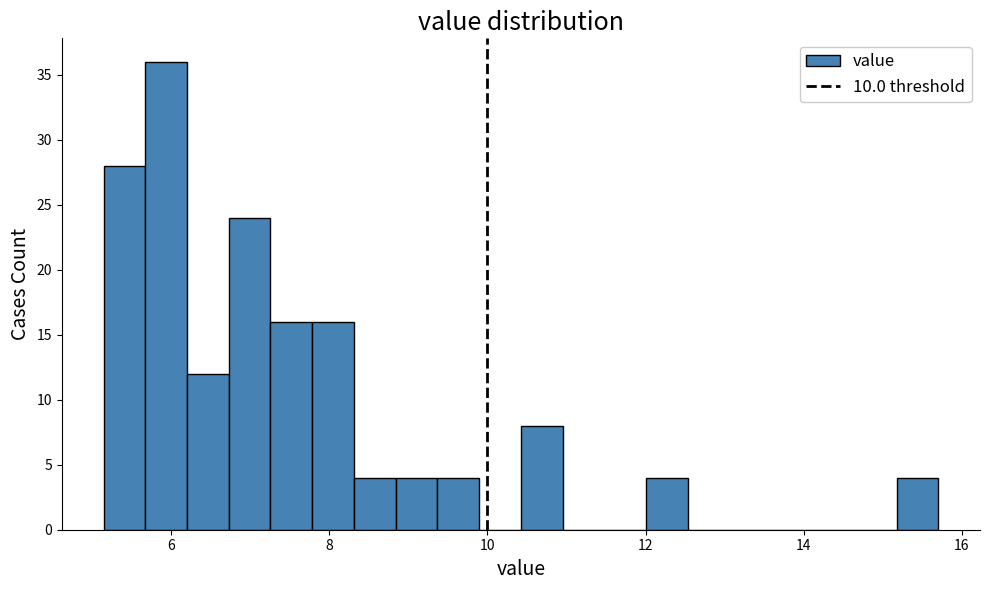

Read against the x-axis, roughly where is the centre of the tallest bar?

6.0